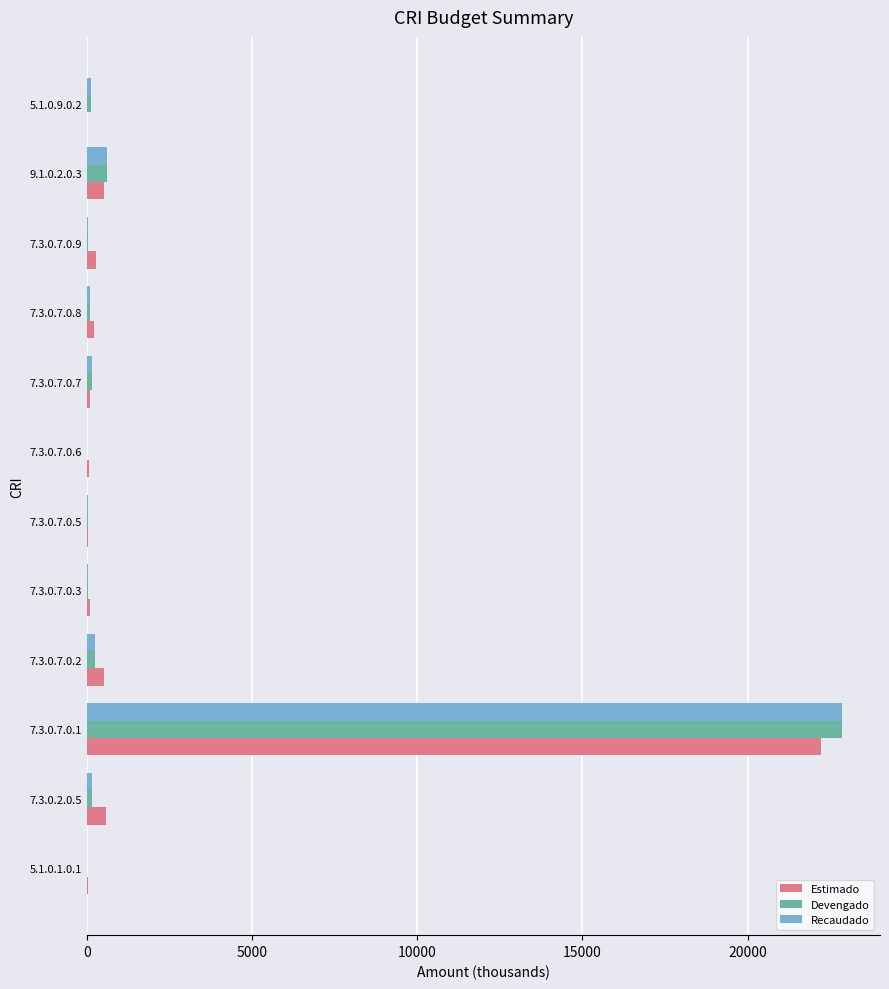

Where is Recaudado nearest to the value 11432?

9.1.0.2.0.3